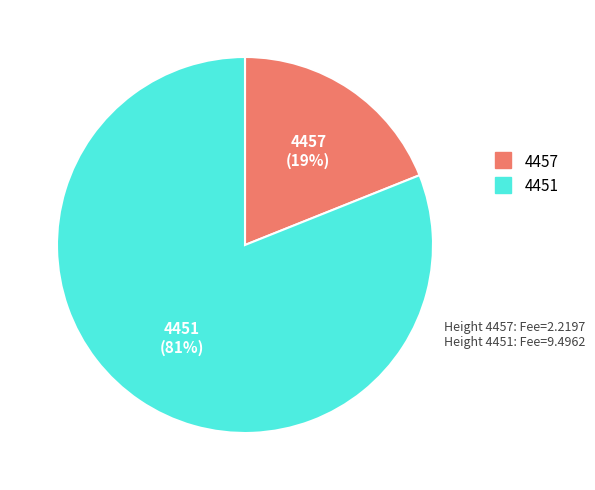

Rank the categories by value from highest to lowest.

4451, 4457